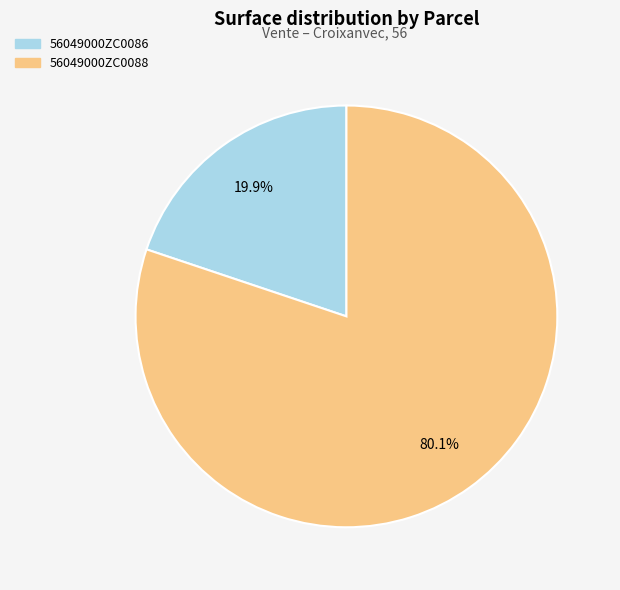

Which has a higher value, 56049000ZC0086 or 56049000ZC0088?

56049000ZC0088